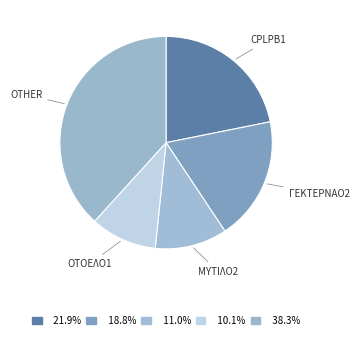

Which category has the biggest portion of the pie?

OTHER